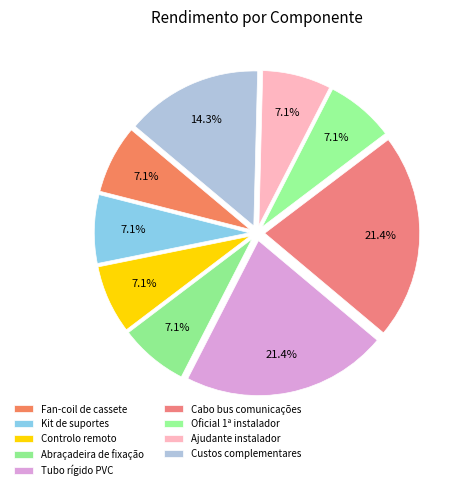

How many slices are in this pie chart?

9